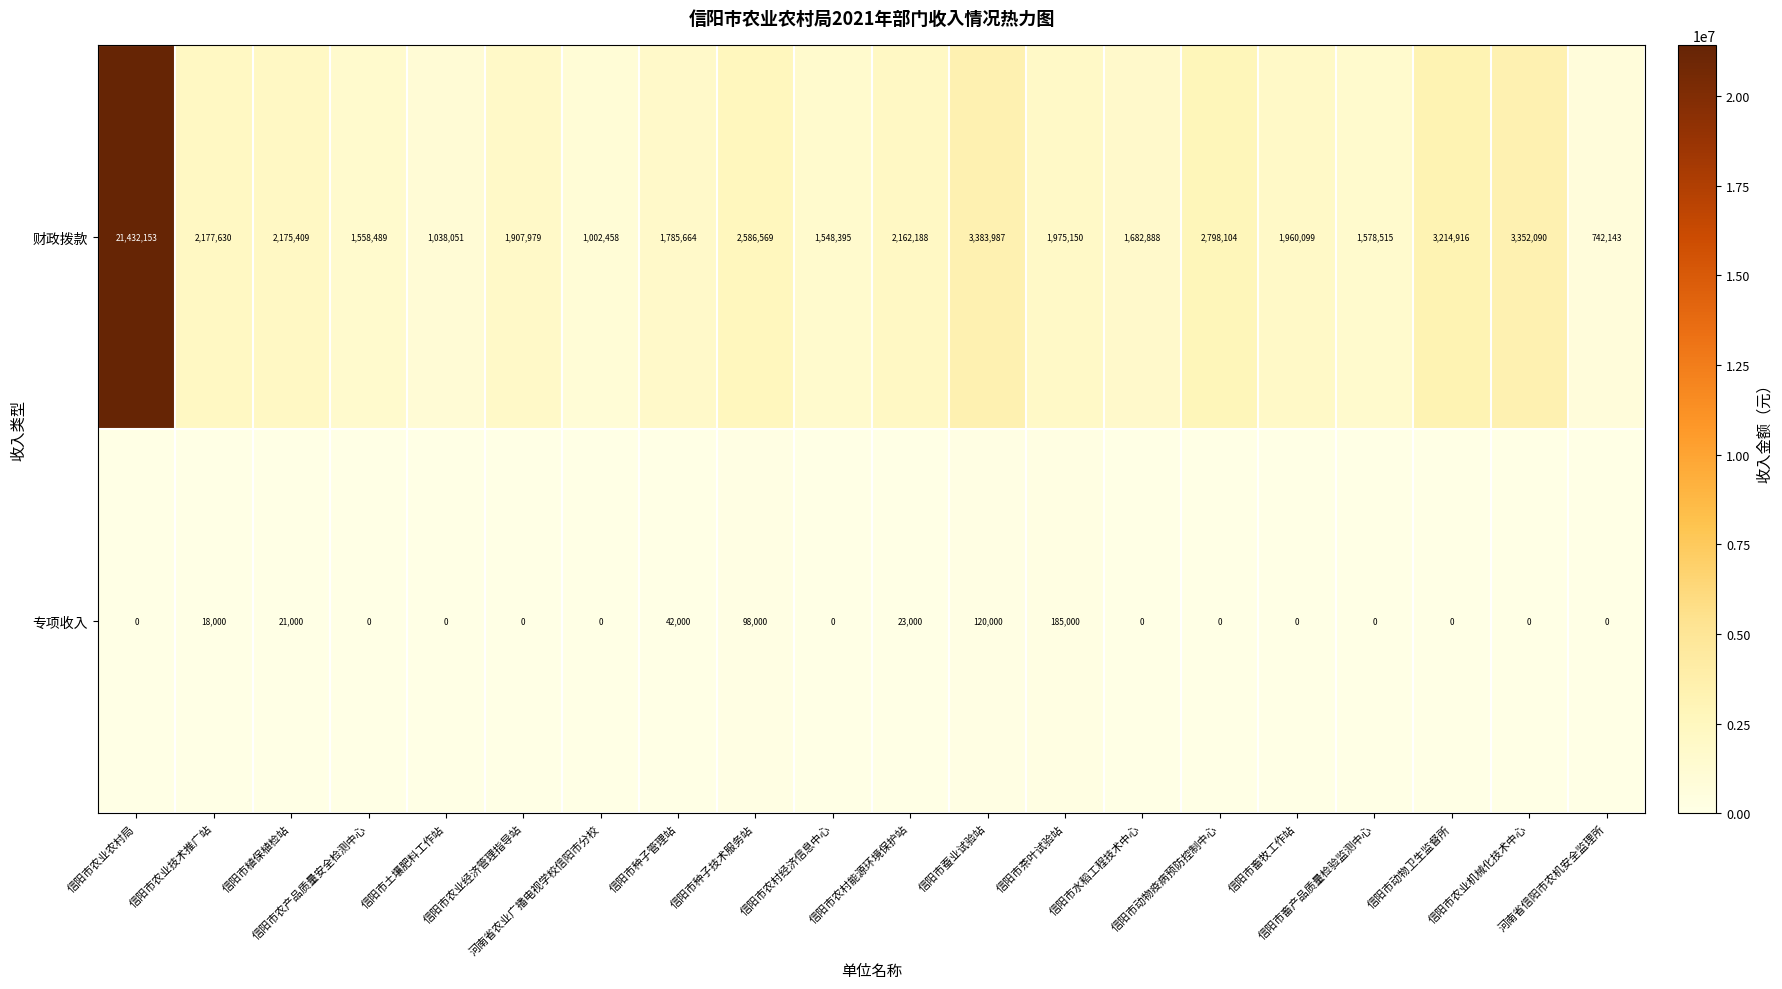

What is the minimum value for 财政拨款?

742143